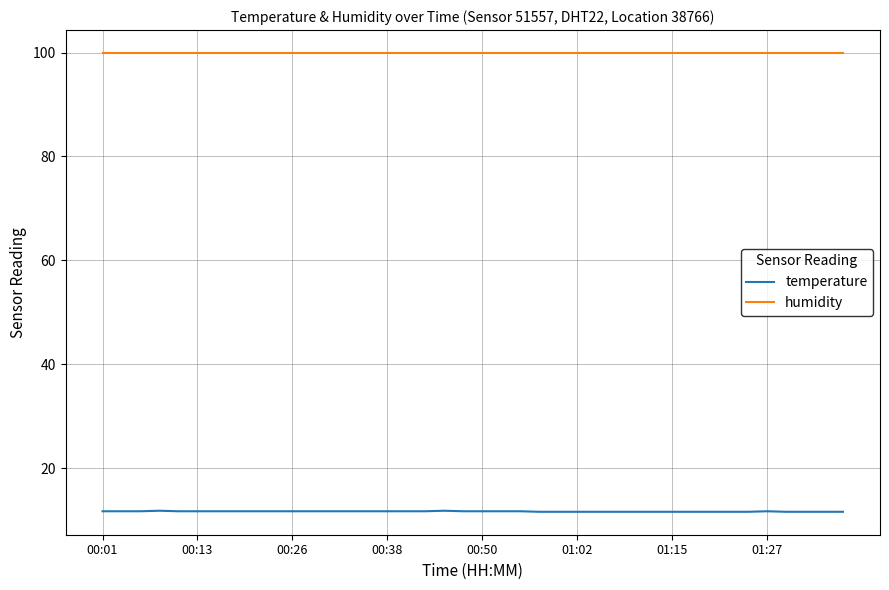

Which series has the widest spread of values?

temperature